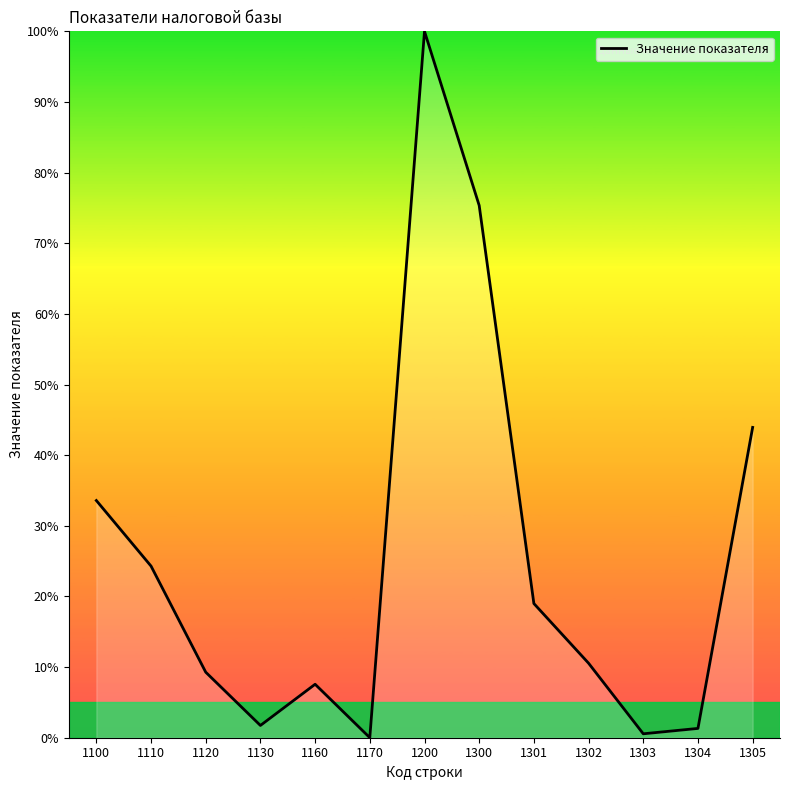

How many lines are shown in the chart?

1